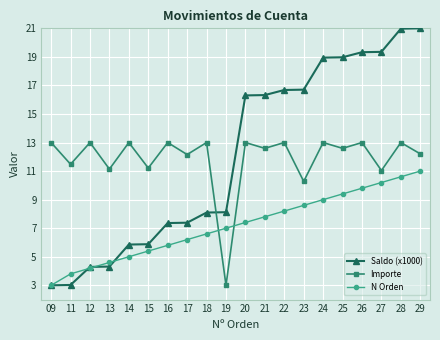

Where do Saldo (x1000) and Importe first cross each other?

18 and 19